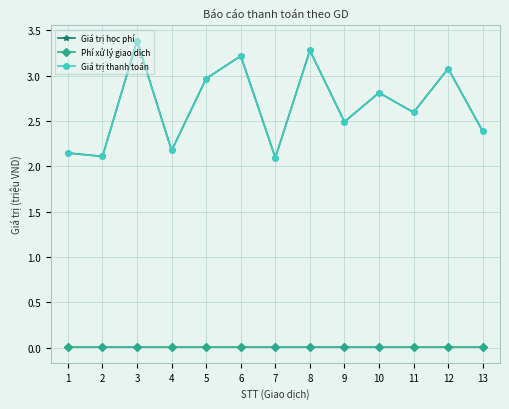

Reading right to left, transcribe all the data shown in this chart.

Giá trị học phí: 13=2.4	12=3.1	11=2.6	10=2.8	9=2.5	8=3.3	7=2.1	6=3.2	5=3.0	4=2.2	3=3.4	2=2.1	1=2.1
Phí xử lý giao dịch: 13=0.0	12=0.0	11=0.0	10=0.0	9=0.0	8=0.0	7=0.0	6=0.0	5=0.0	4=0.0	3=0.0	2=0.0	1=0.0
Giá trị thanh toán: 13=2.4	12=3.1	11=2.6	10=2.8	9=2.5	8=3.3	7=2.1	6=3.2	5=3.0	4=2.2	3=3.4	2=2.1	1=2.1